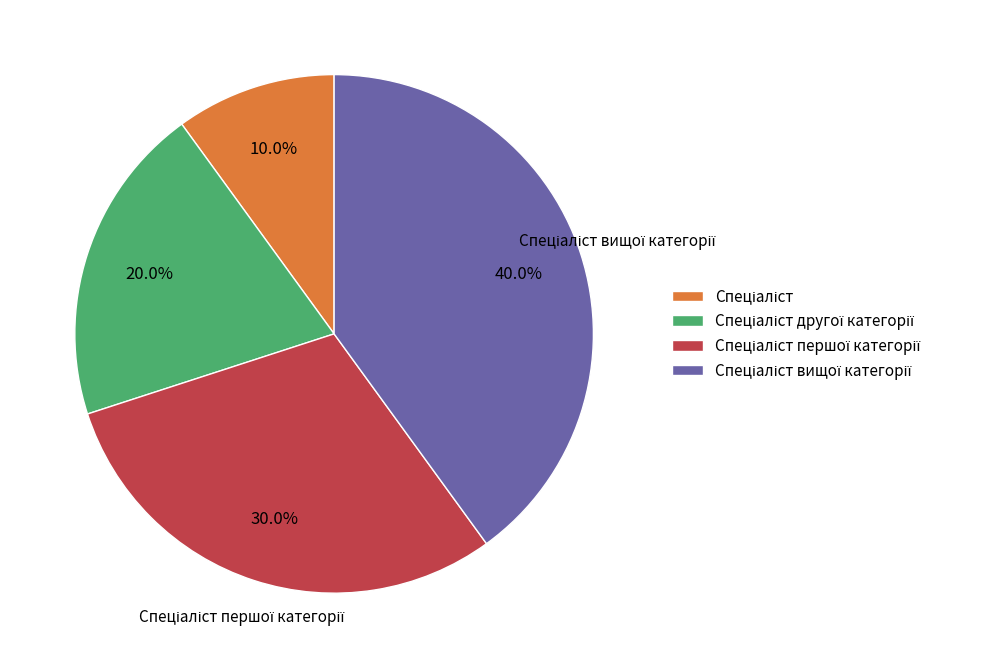

Does any single category account for the majority?

No